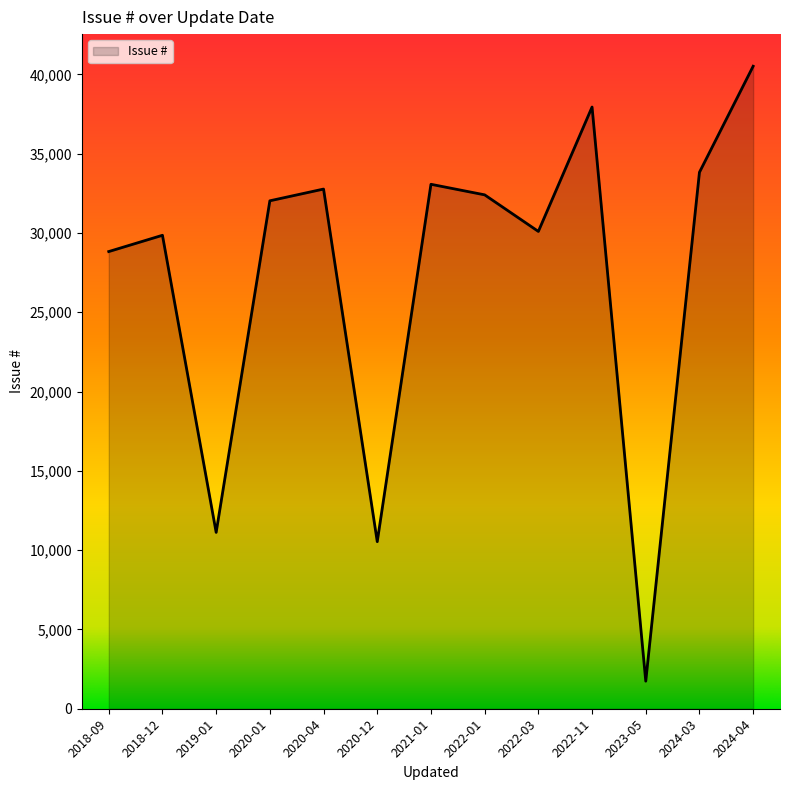

Which label corresponds to the smallest value in the chart?

2023-05